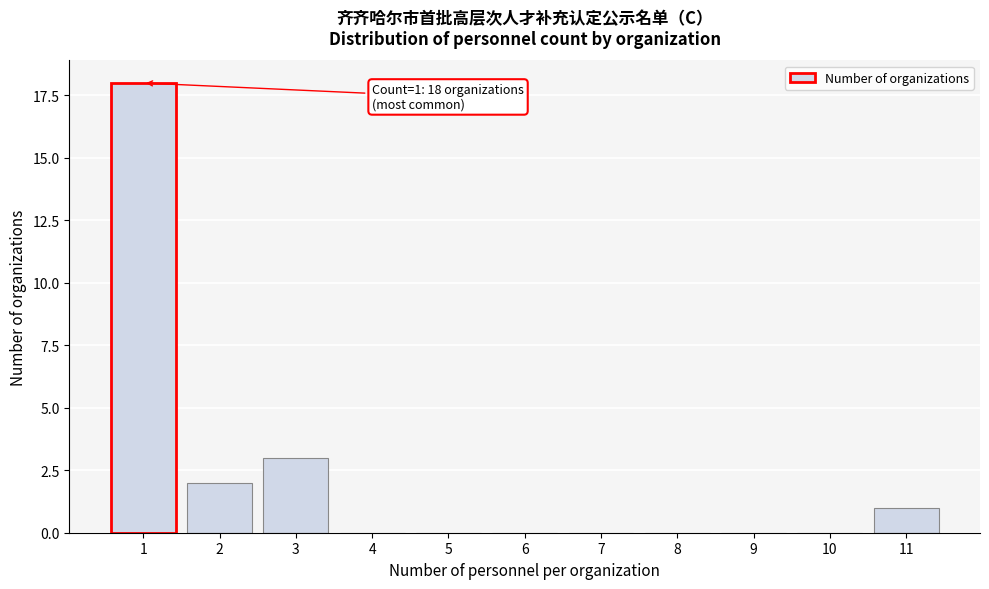

Reading right to left, transcribe all the data shown in this chart.

11=1	10=0	9=0	8=0	7=0	6=0	5=0	4=0	3=3	2=2	1=18